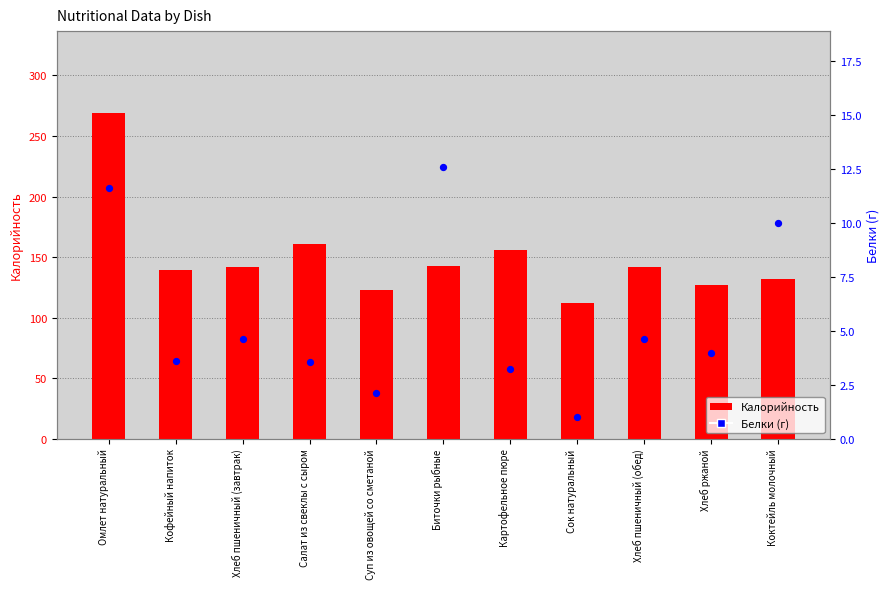

What are all the series names shown in the legend?

Калорийность, Белки (г)